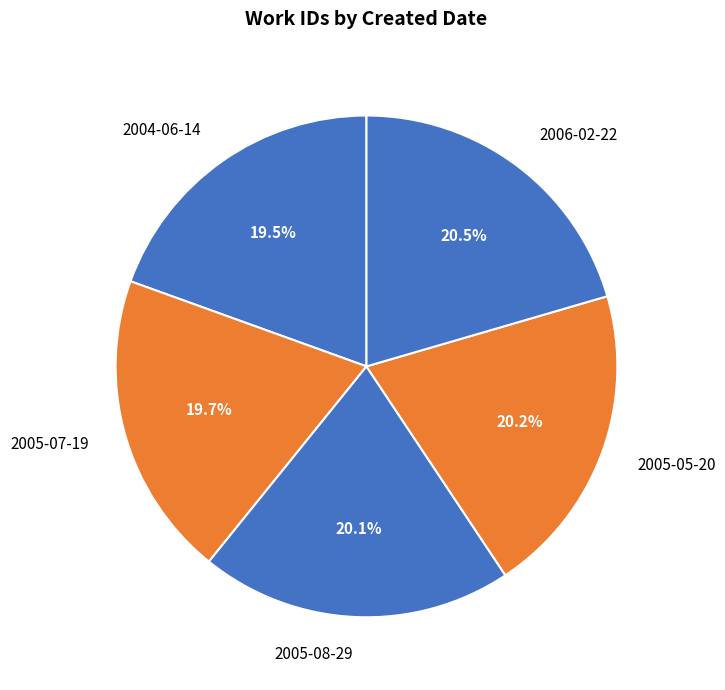

Do 2005-05-20 and 2006-02-22 together represent more than half of the pie?

No